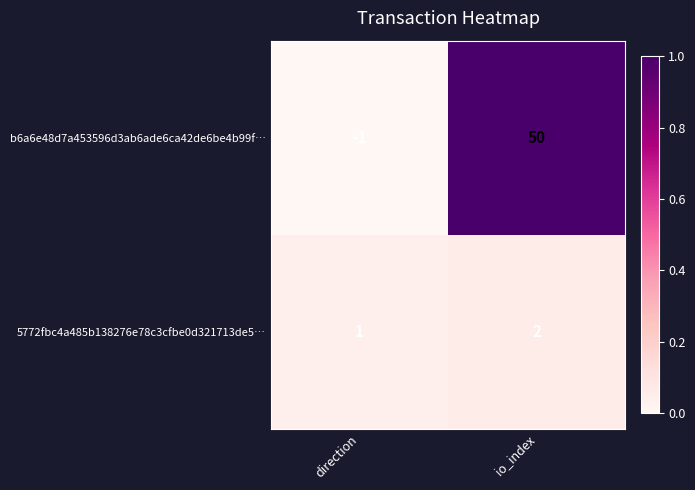

At how many categories does at least one series exceed 0?

2